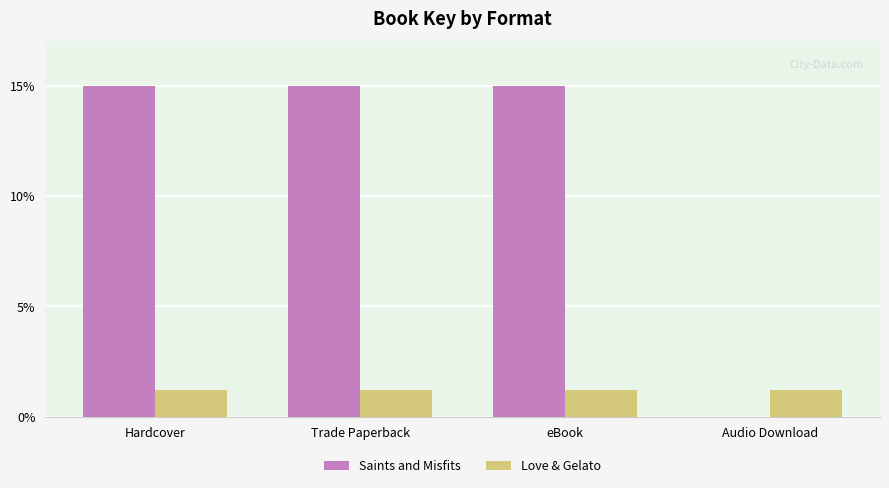

Read the Love & Gelato value at eBook.

1.2